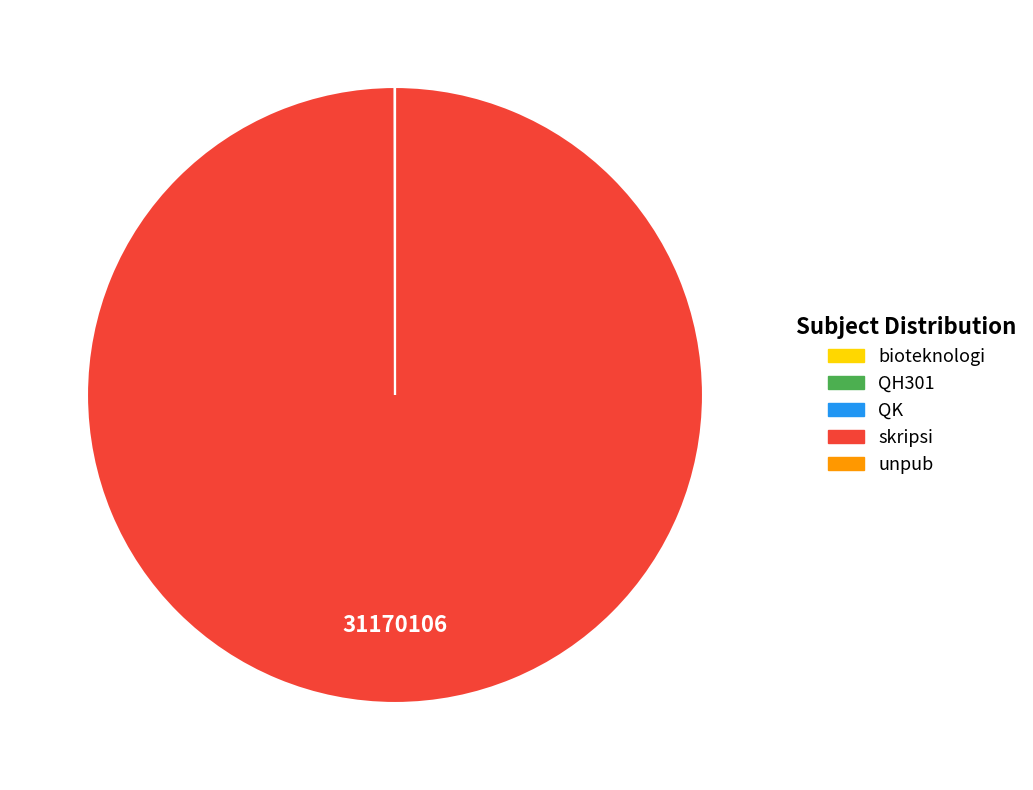

Which slice is the largest?

skripsi